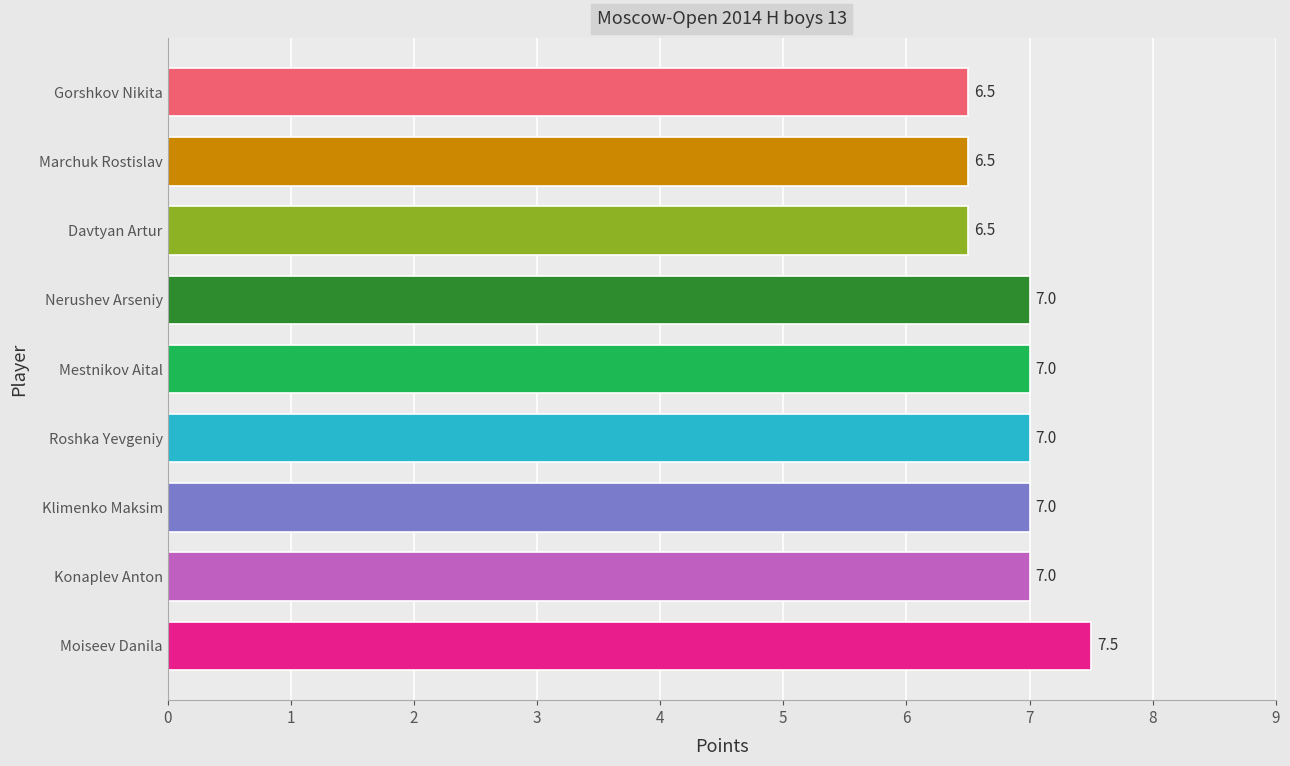

The value at Moiseev Danila is 7.5. True or false?

True